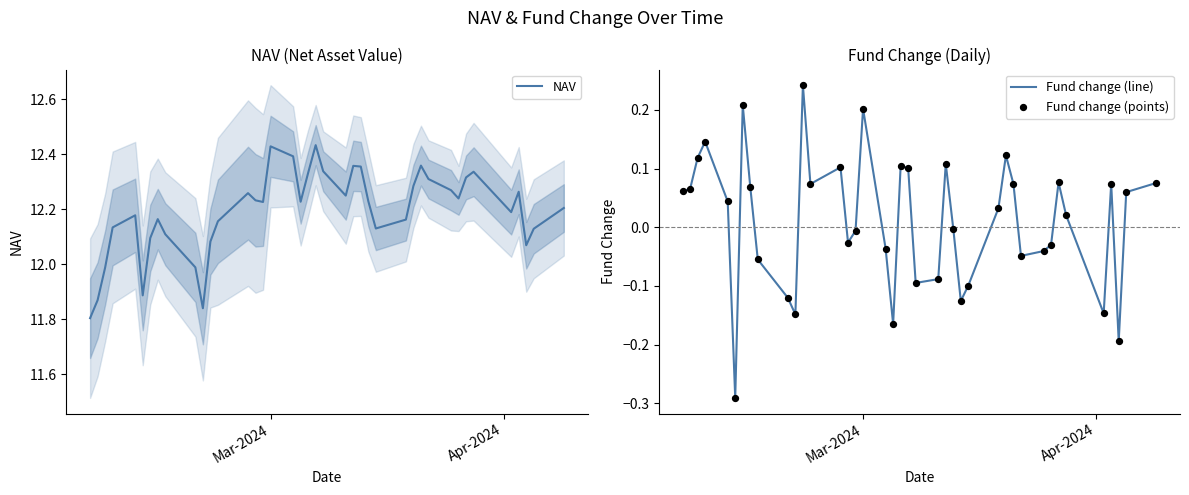

Which series has the largest total across all categories?

NAV